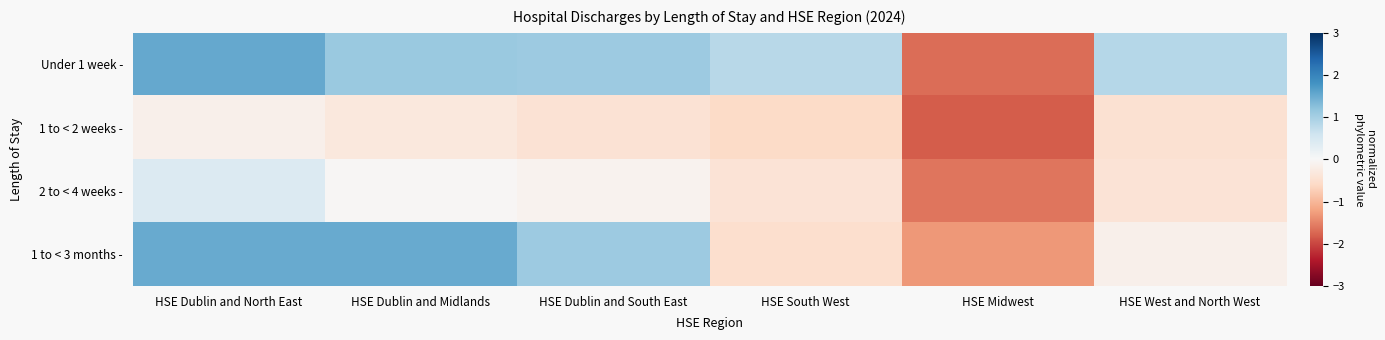

Which series changed the most between HSE South West and HSE Midwest?

Under 1 week -